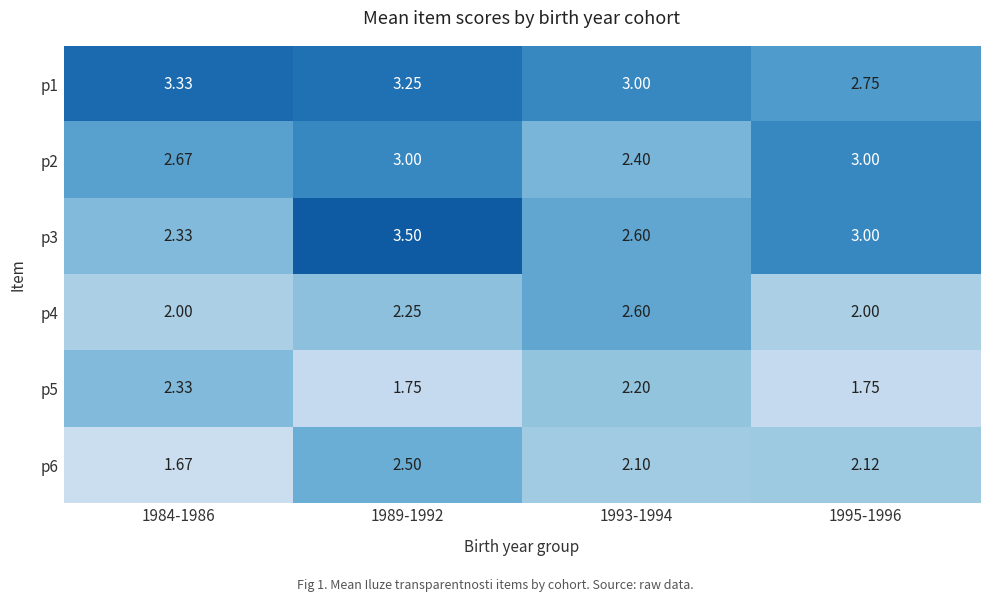

Reading right to left, what are all the values shown in this chart?

p1: 1995-1996=2.8	1993-1994=3.0	1989-1992=3.2	1984-1986=3.3
p2: 1995-1996=3.0	1993-1994=2.4	1989-1992=3.0	1984-1986=2.7
p3: 1995-1996=3.0	1993-1994=2.6	1989-1992=3.5	1984-1986=2.3
p4: 1995-1996=2.0	1993-1994=2.6	1989-1992=2.2	1984-1986=2.0
p5: 1995-1996=1.8	1993-1994=2.2	1989-1992=1.8	1984-1986=2.3
p6: 1995-1996=2.1	1993-1994=2.1	1989-1992=2.5	1984-1986=1.7